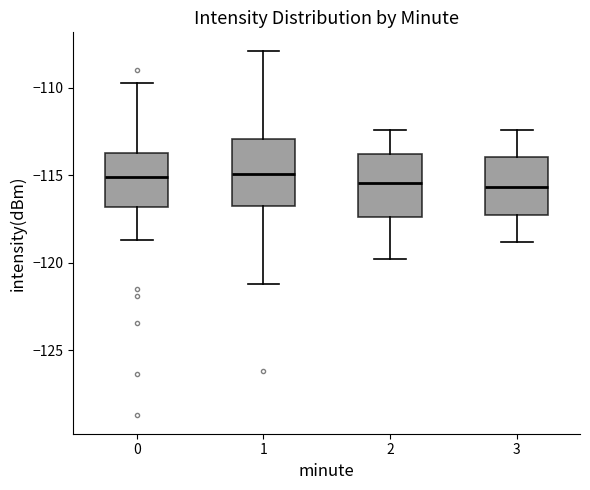

Reading left to right, transcribe this box plot: for each box, give where its median line is, the range the box spans, and where its two whiskers end, as read against the y-axis. The values are not printed on the chart, so give them approximately, as read against the axis.

0: median -115.0, box -117.0 to -113.5, whiskers -118.5 to -109.5
1: median -115.0, box -116.5 to -113.0, whiskers -121.0 to -108.0
2: median -115.5, box -117.5 to -114.0, whiskers -120.0 to -112.5
3: median -115.5, box -117.0 to -114.0, whiskers -119.0 to -112.5